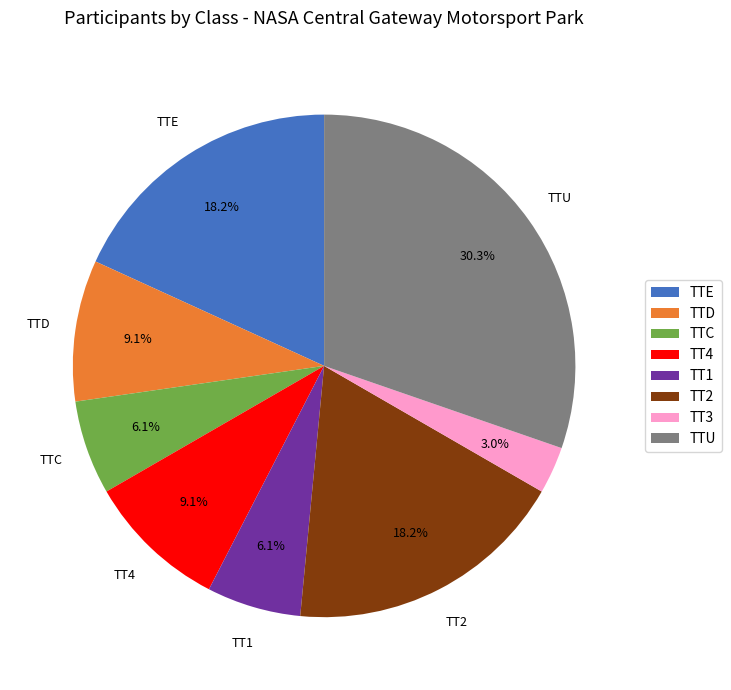

Which has a higher value, TT1 or TT4?

TT4